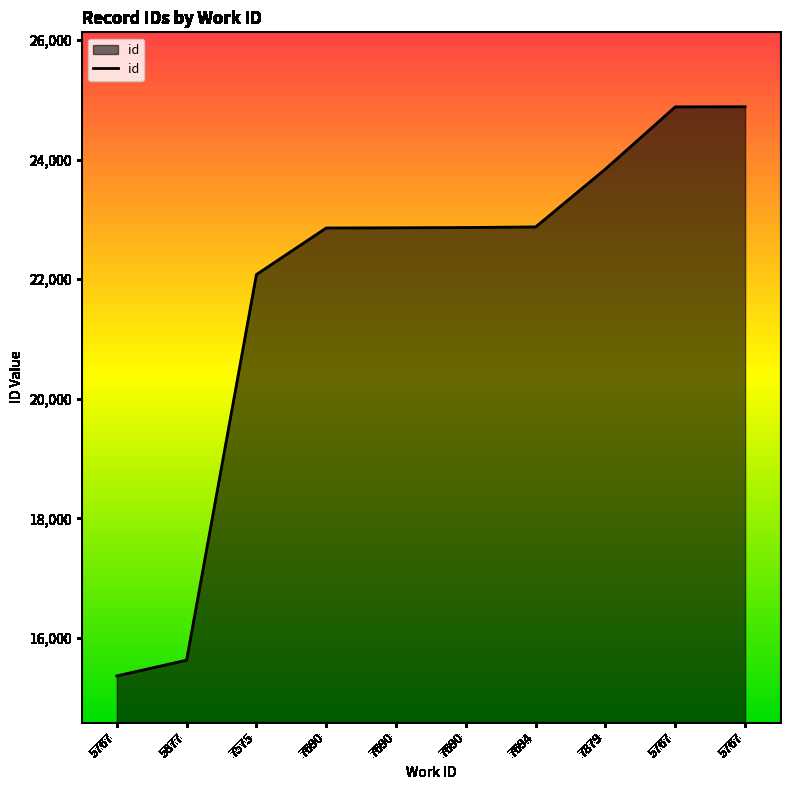

List the labels in order of value, smallest first.

5767, 5877, 7575, 7690, 7690, 7690, 7694, 7879, 5767, 5767